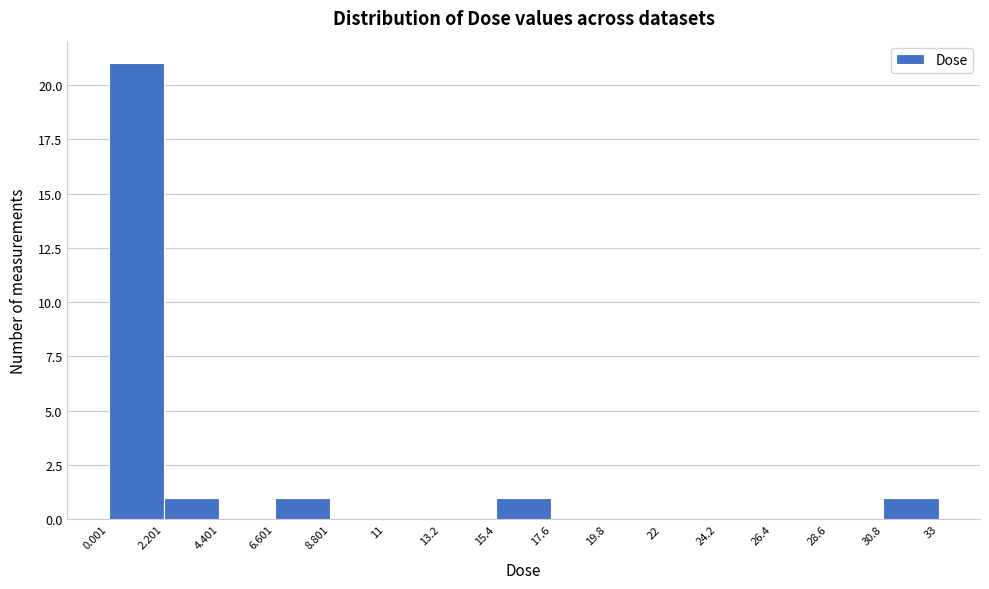

Which range on the x-axis has the tallest bar?

0.001 to 2.201